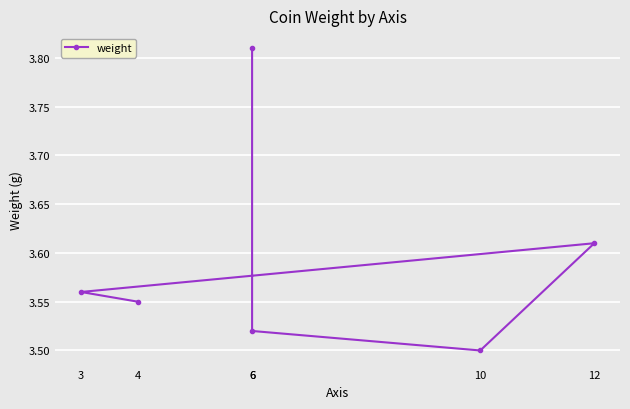

What is the minimum value shown in the chart?

3.5